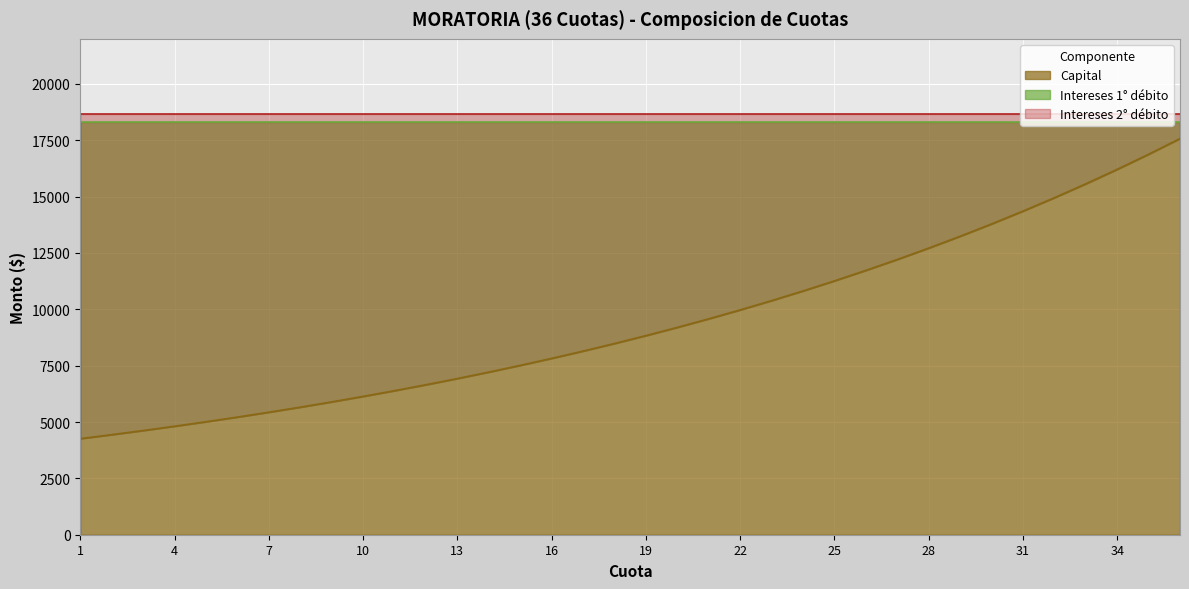

What is the value of the Capital point at the 22nd from the left?

9975.0